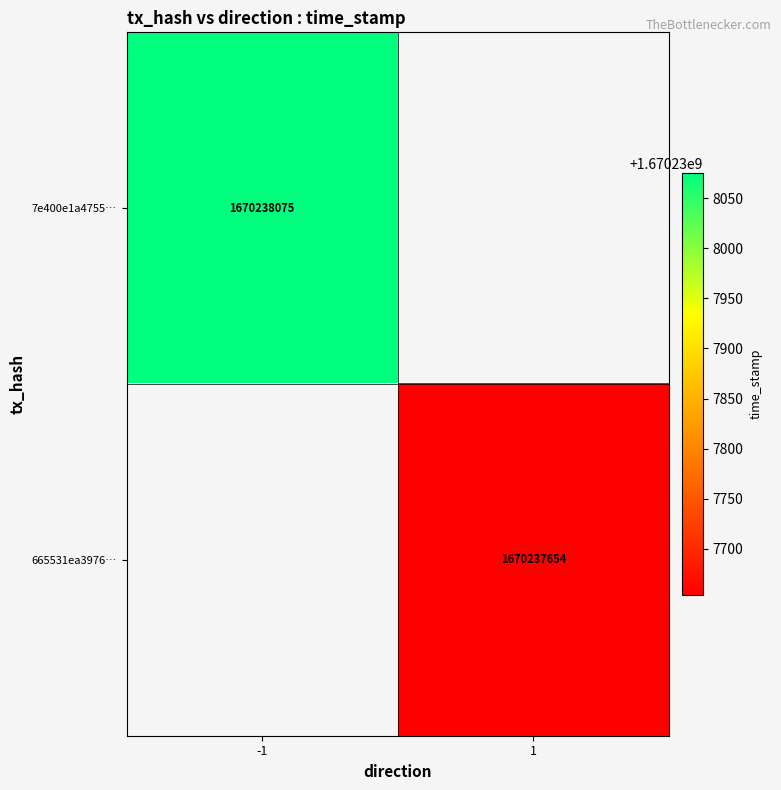

Count the number of categories in the chart.

2